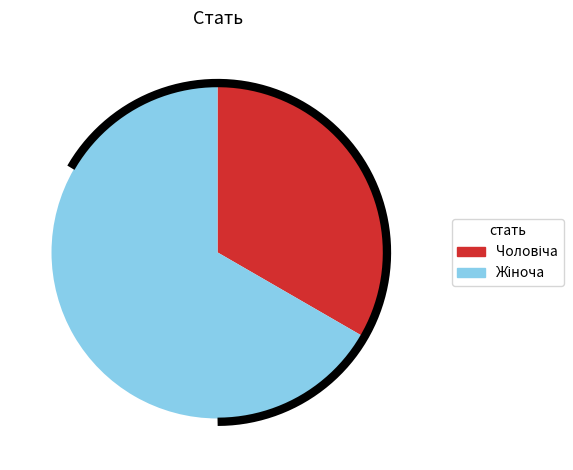

How many segments does this pie chart have?

2